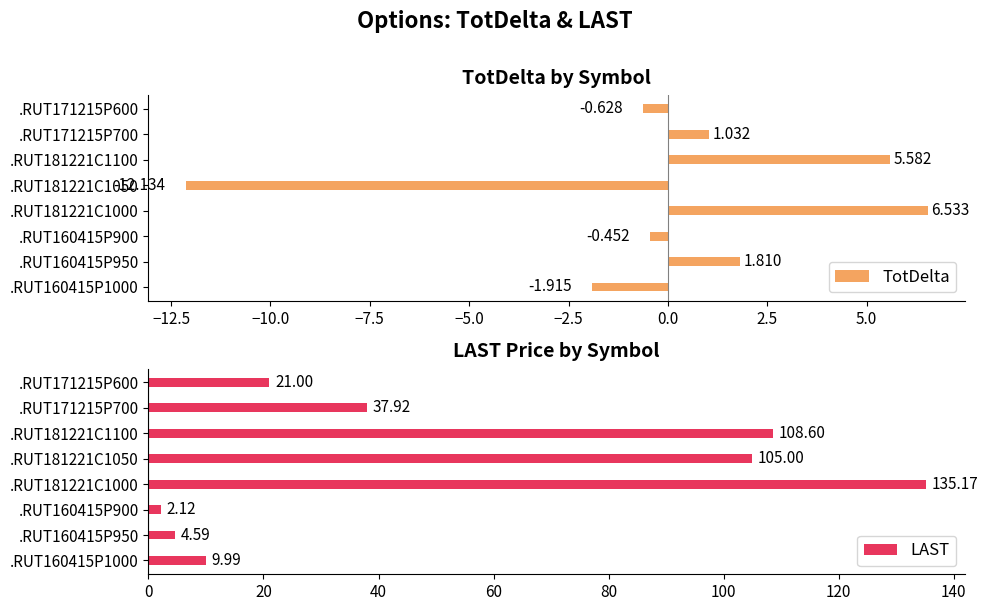

How many positive values does the TotDelta series have?

4